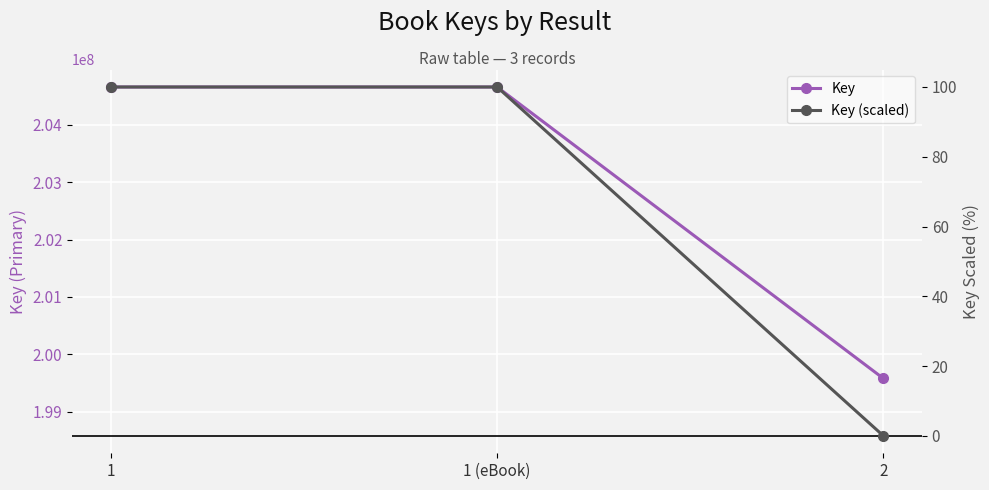

What are all the series names shown in the legend?

Key, Key (scaled)